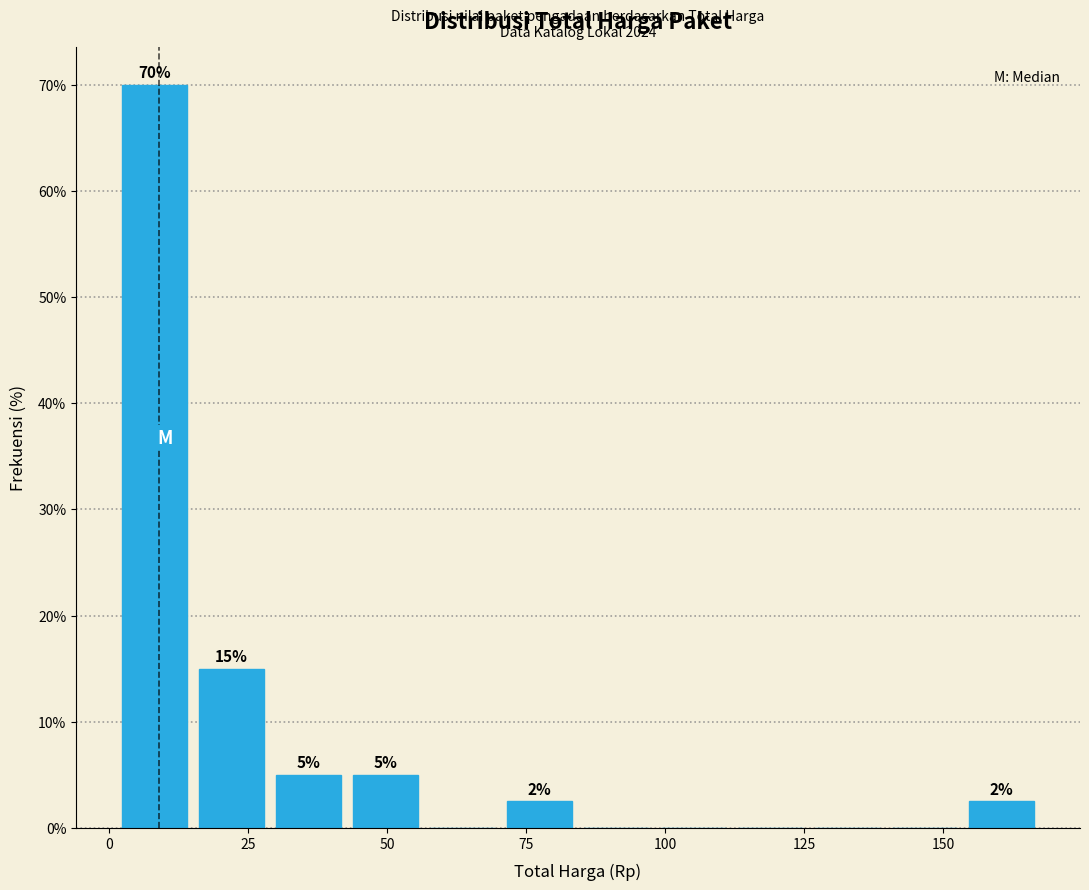

Read against the x-axis, roughly where is the centre of the tallest bar?

10